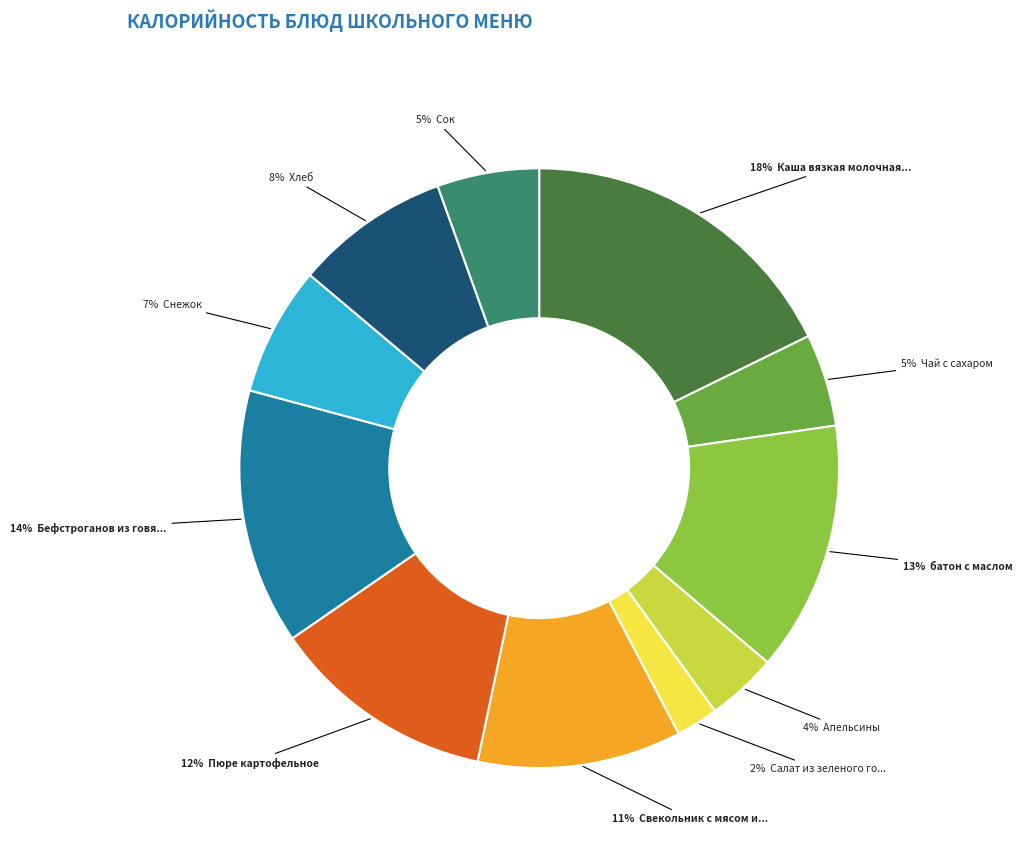

Does any single category account for the majority?

No